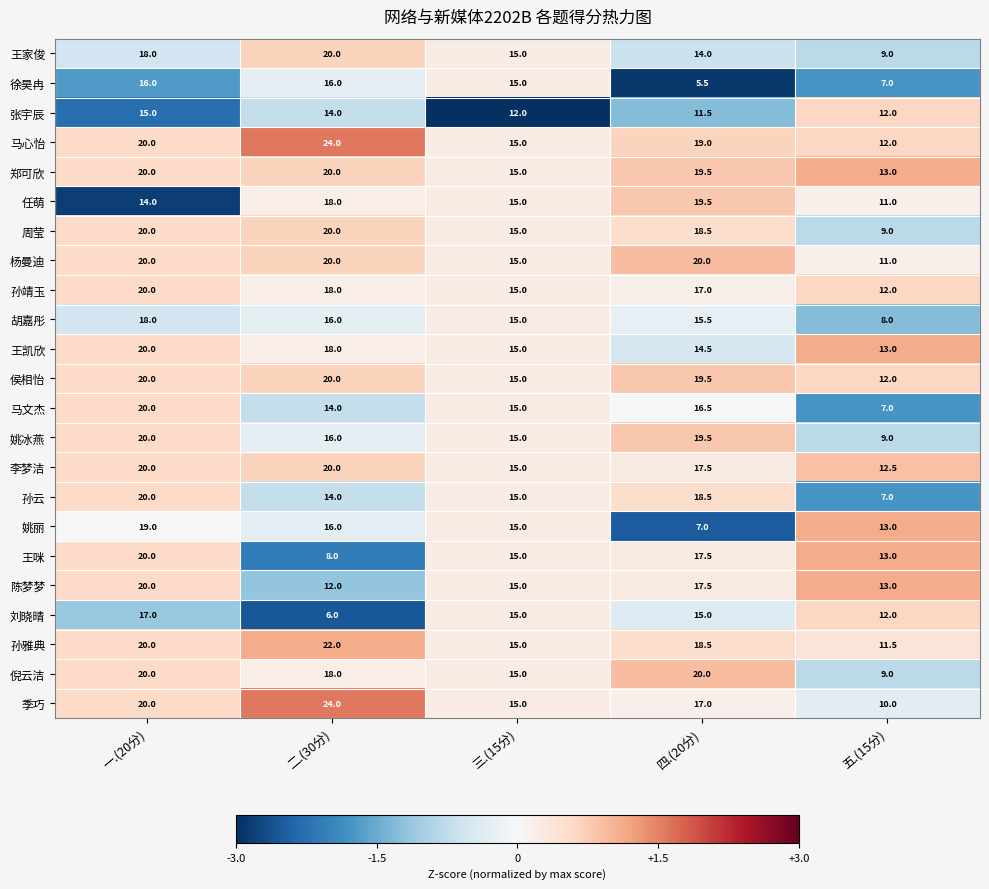

Which series has the largest total across all categories?

马心怡